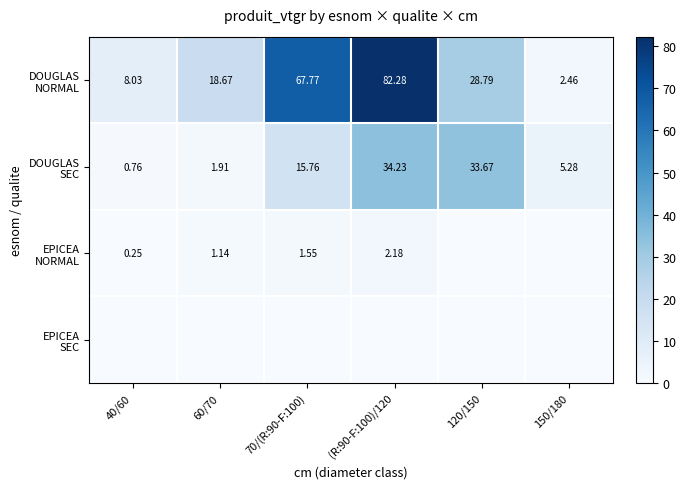

Where is DOUGLAS NORMAL nearest to the value 42?

120/150